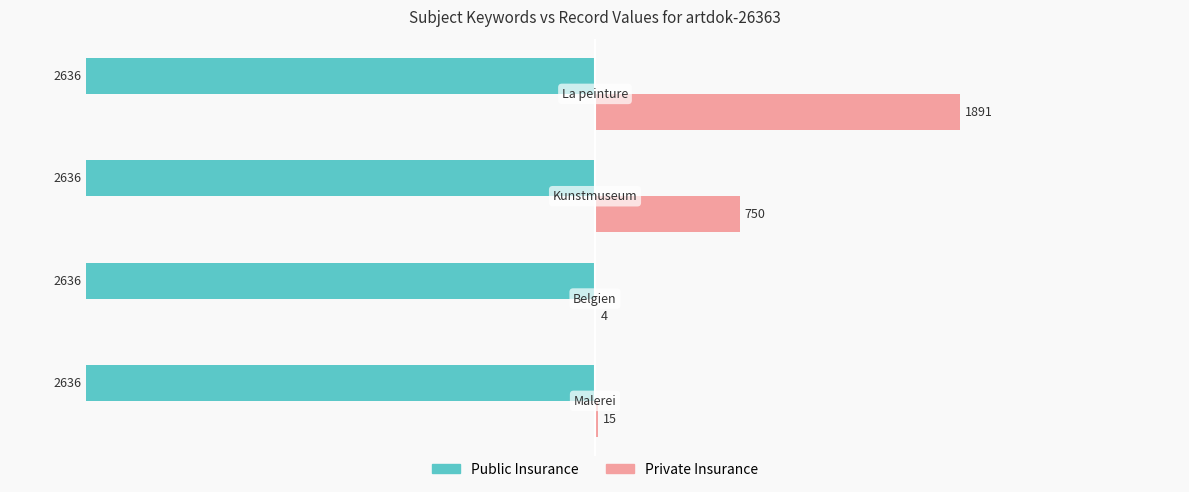

What are all the series names shown in the legend?

Public Insurance, Private Insurance